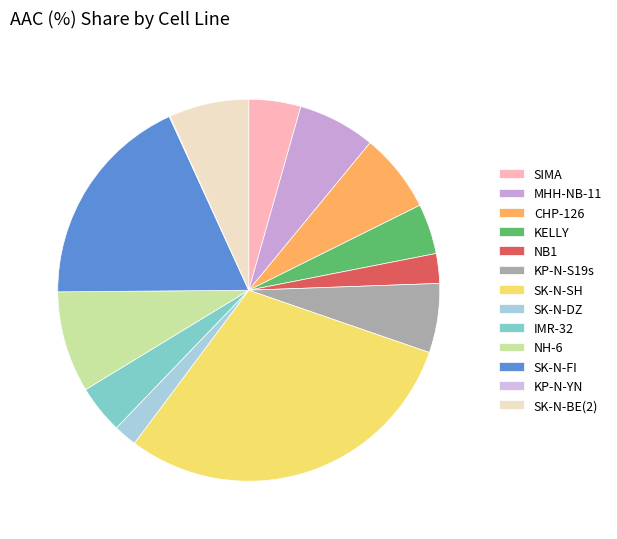

Rank the categories by value from lowest to highest.

KP-N-YN, SK-N-DZ, NB1, IMR-32, KELLY, SIMA, KP-N-S19s, MHH-NB-11, CHP-126, SK-N-BE(2), NH-6, SK-N-FI, SK-N-SH